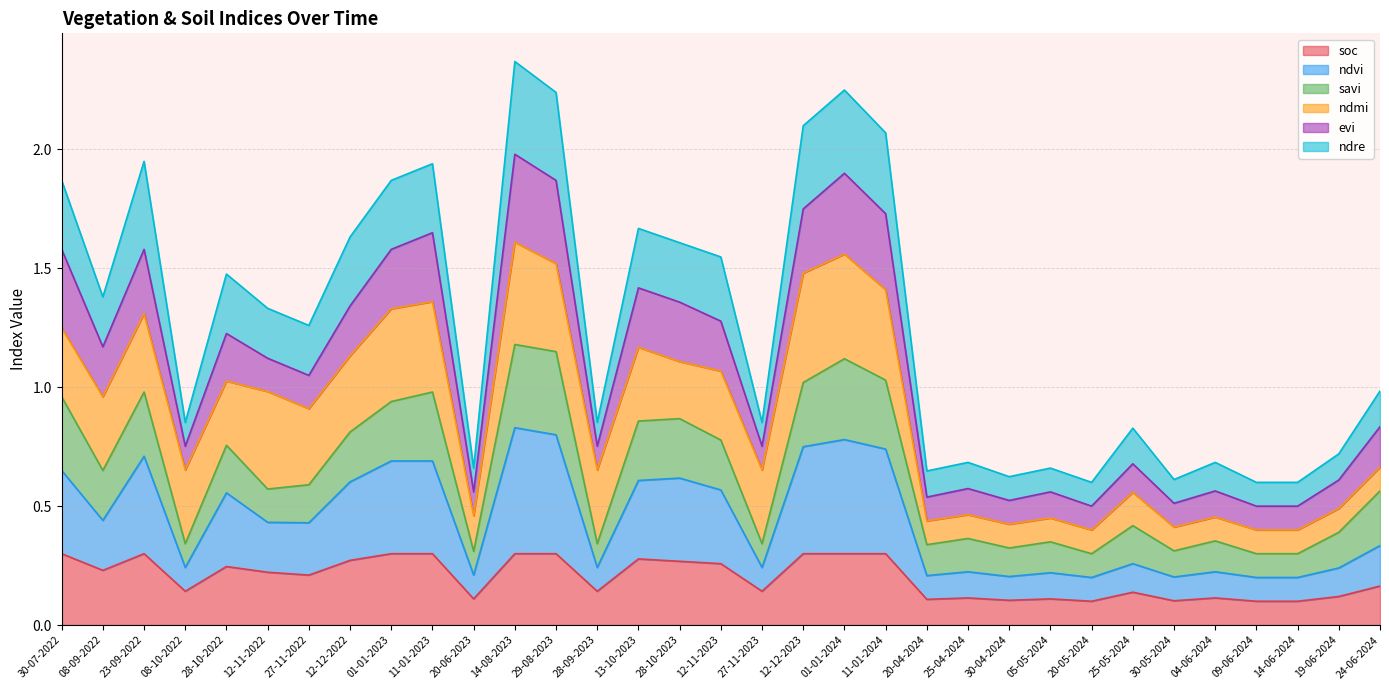

The soc series shows 0.2 at 01-01-2023. True or false?

False